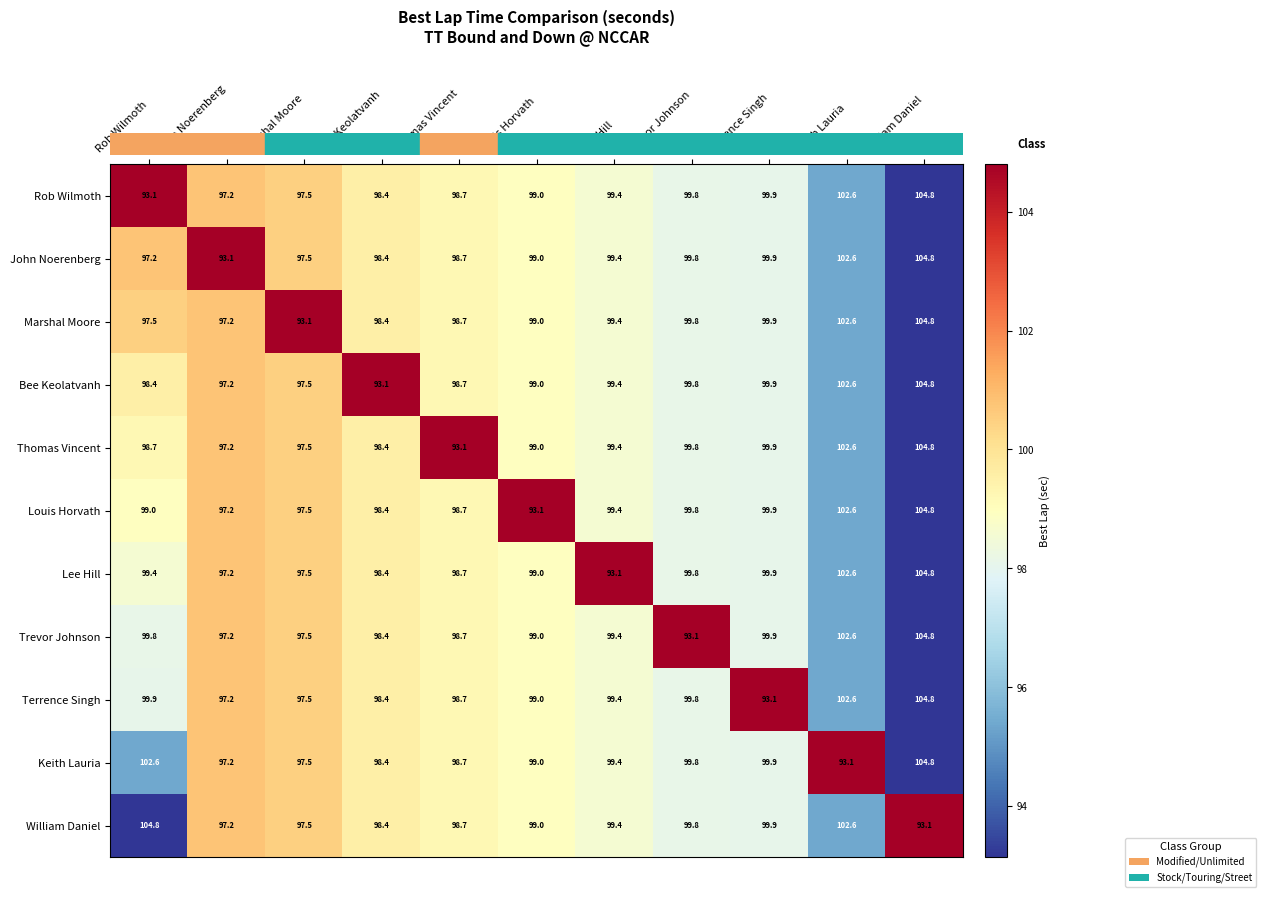

Read the John Noerenberg value at Trevor Johnson.

99.8